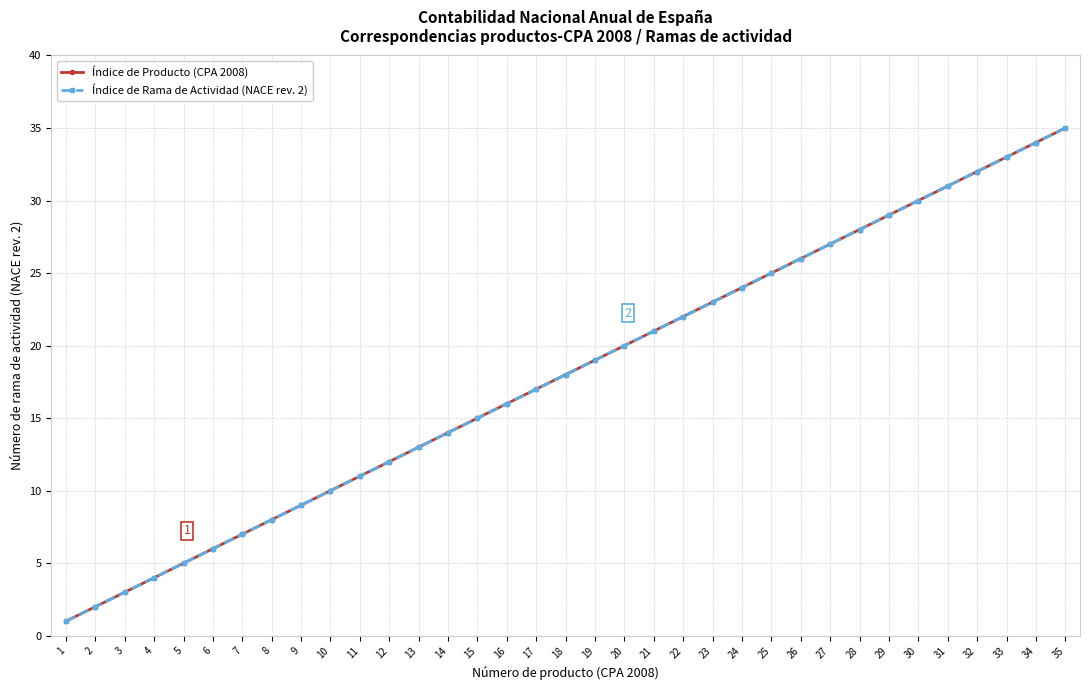

What is the difference between the second highest and minimum values in the Índice de Rama de Actividad (NACE rev. 2) series?

33